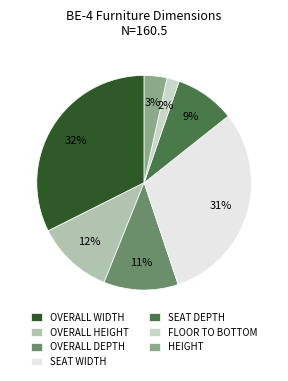

Is there a majority slice in this chart?

No